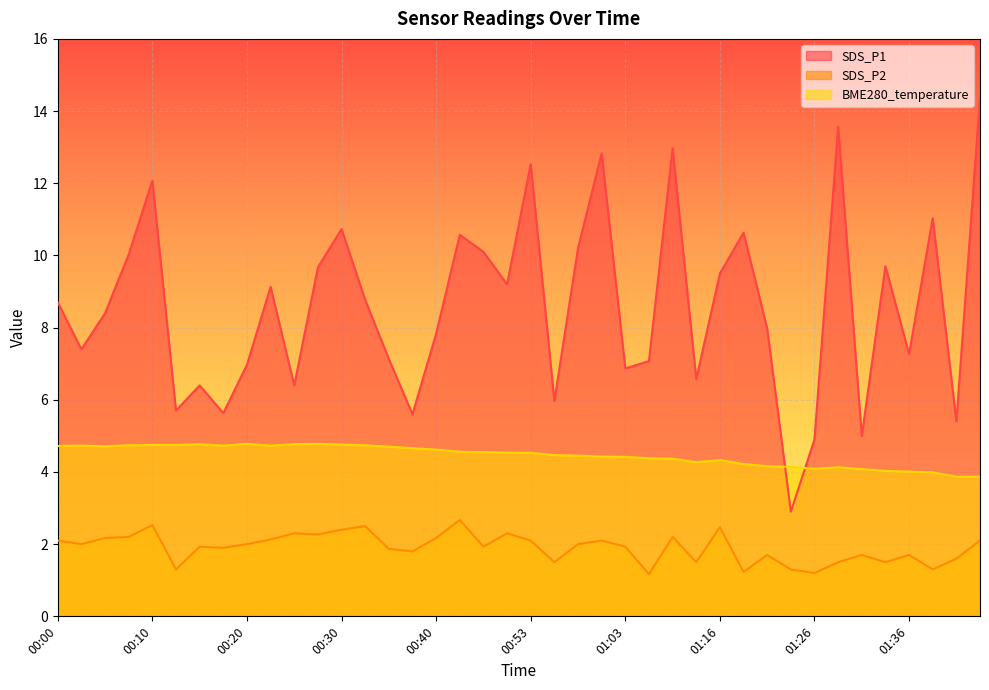

How many lines are shown in the chart?

3